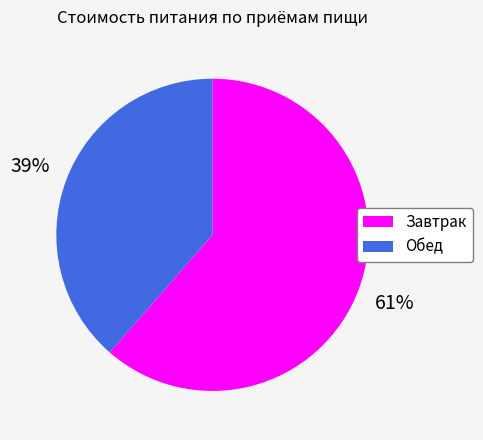

Rank the categories by value from highest to lowest.

Завтрак, Обед